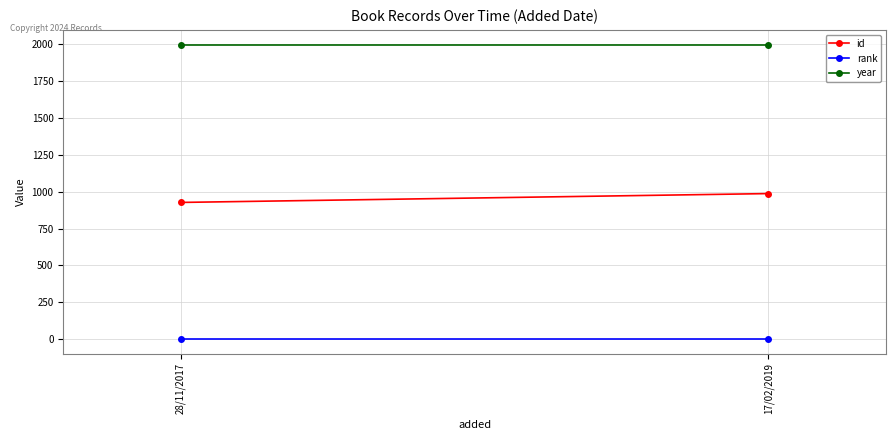

At how many categories does at least one series exceed 1166?

2